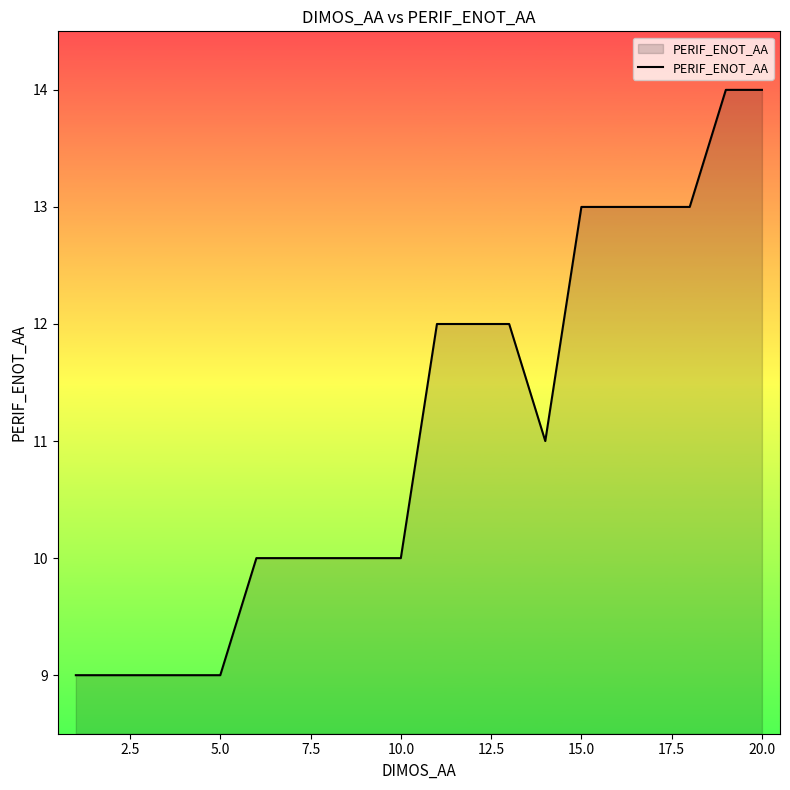

What is the difference between the maximum and minimum values?

5